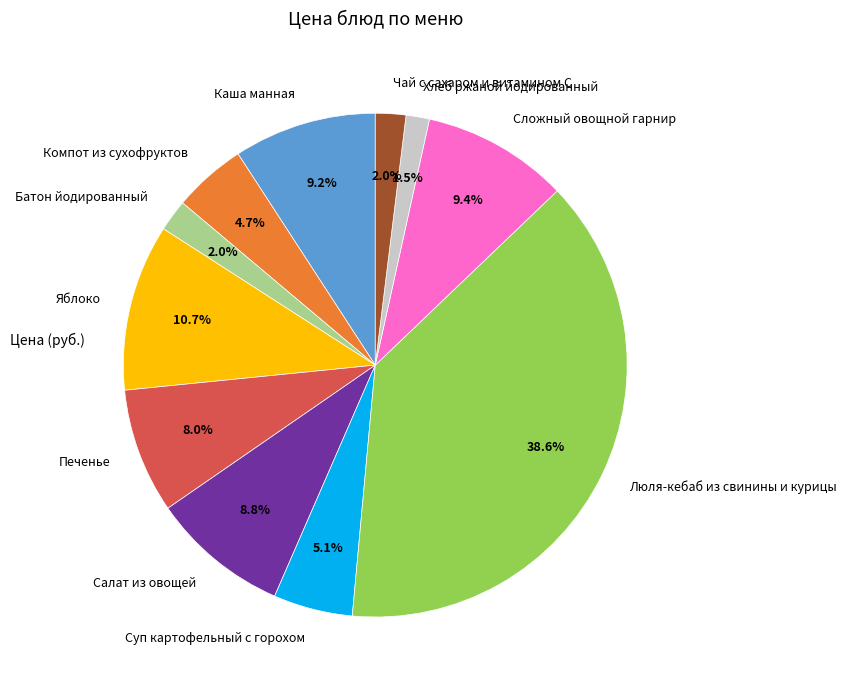

What portion of the pie excludes Хлеб ржаной йодированный?

98.5%